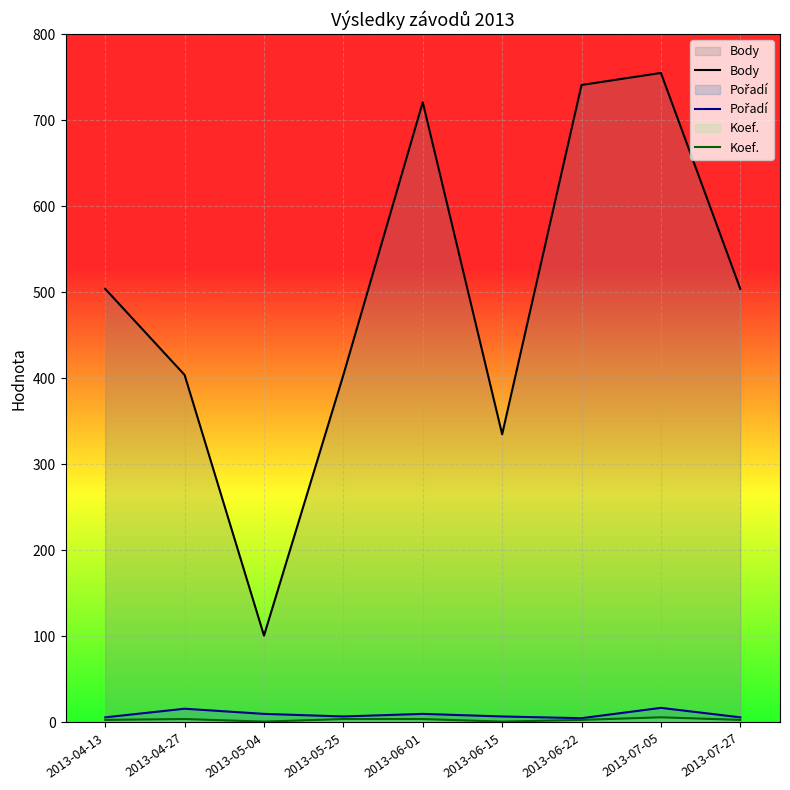

True or false: Koef. has a value of 4 at 2013-04-13.

False